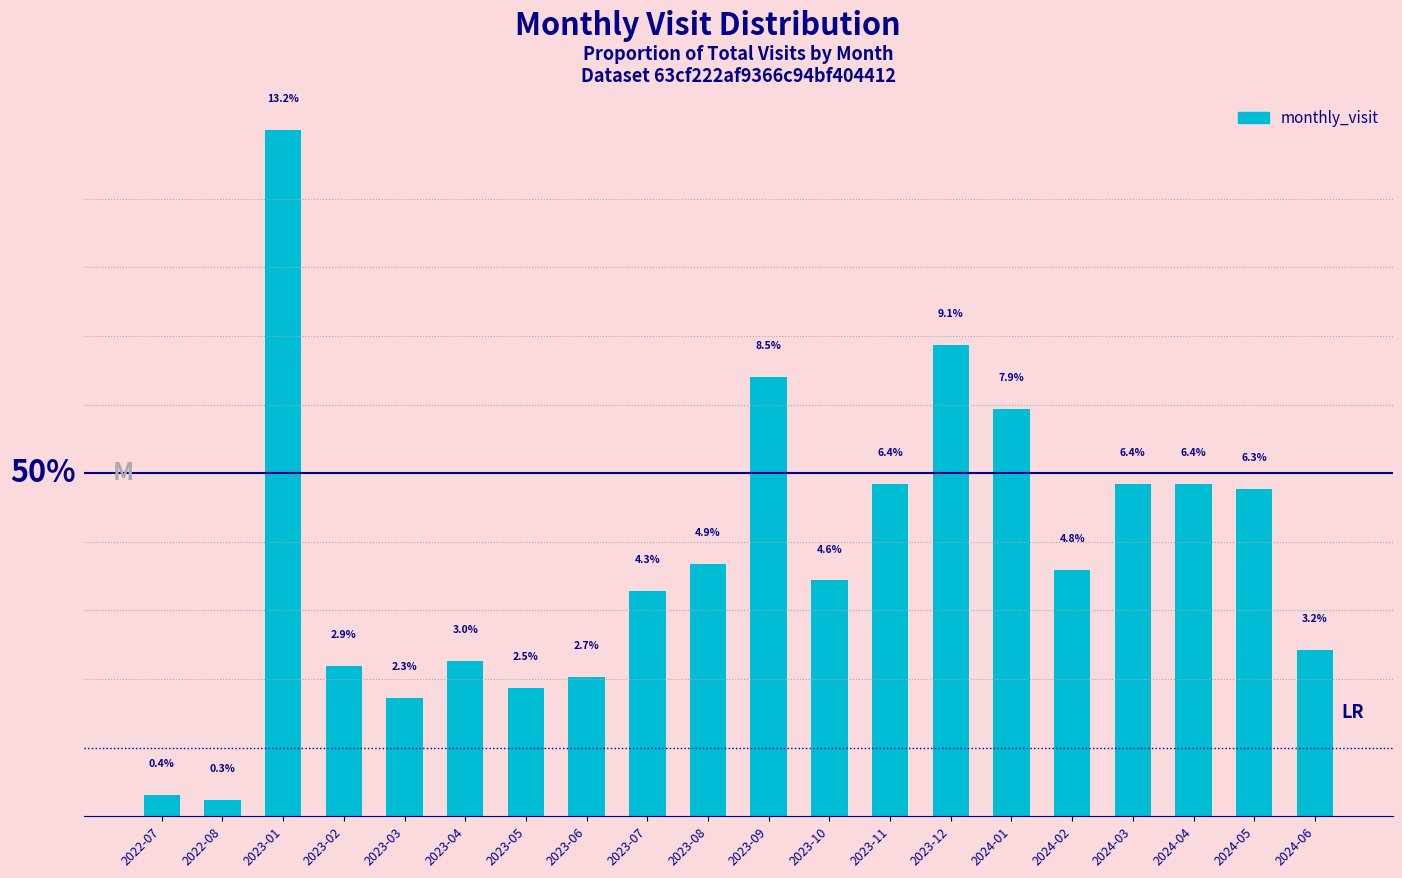

Which label corresponds to the largest value in the chart?

2023-01